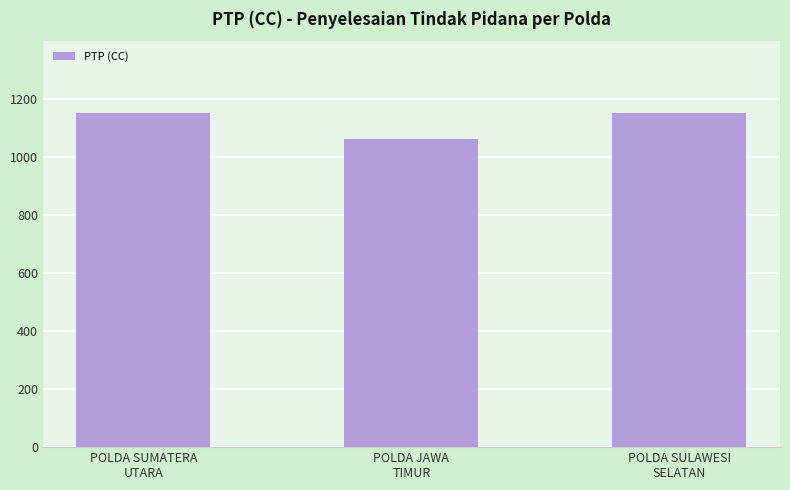

Are the bars grouped side by side (vs. stacked)?

No